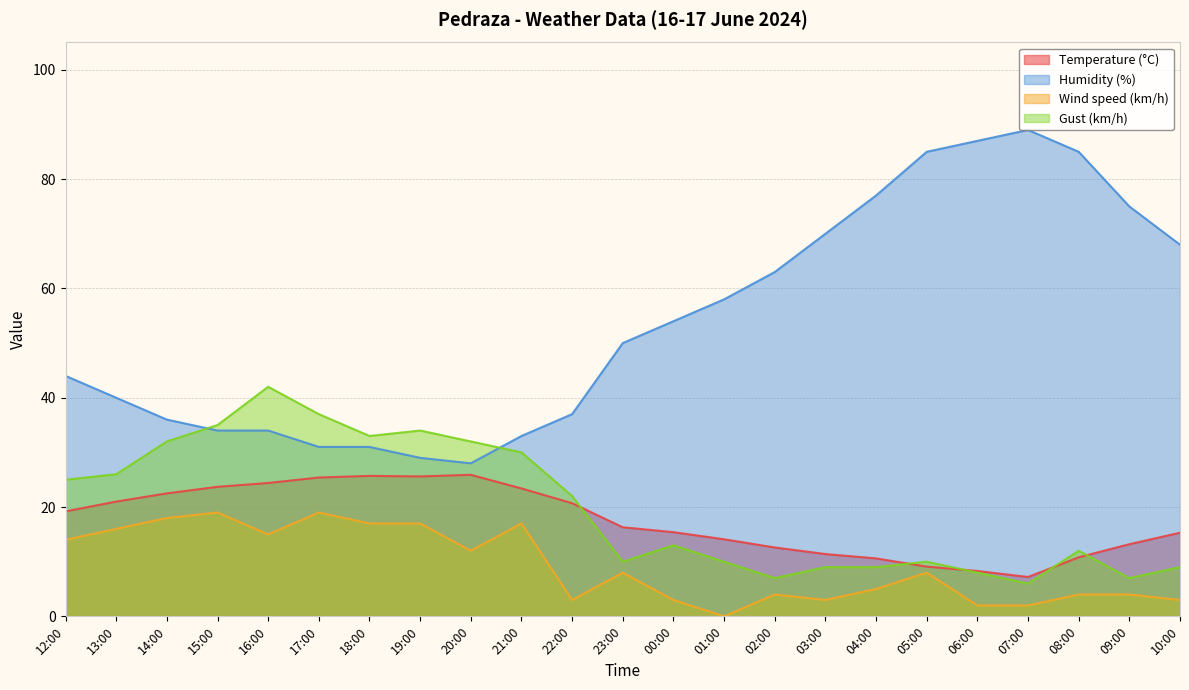

Does the chart display data point markers on the line(s)?

No